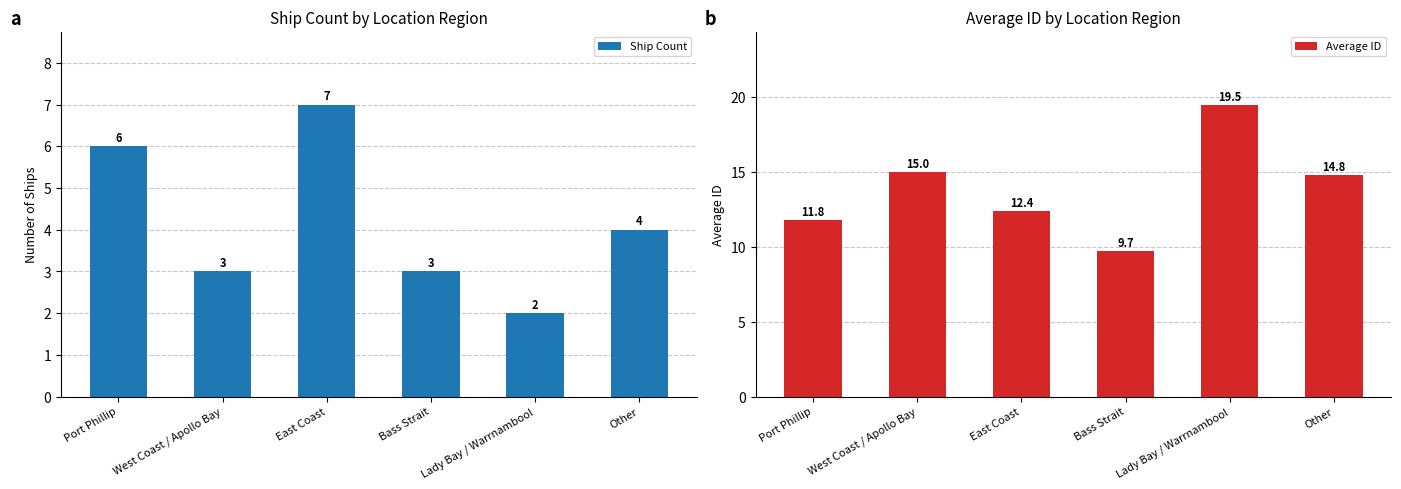

Which has a higher value, West Coast / Apollo Bay or East Coast?

East Coast